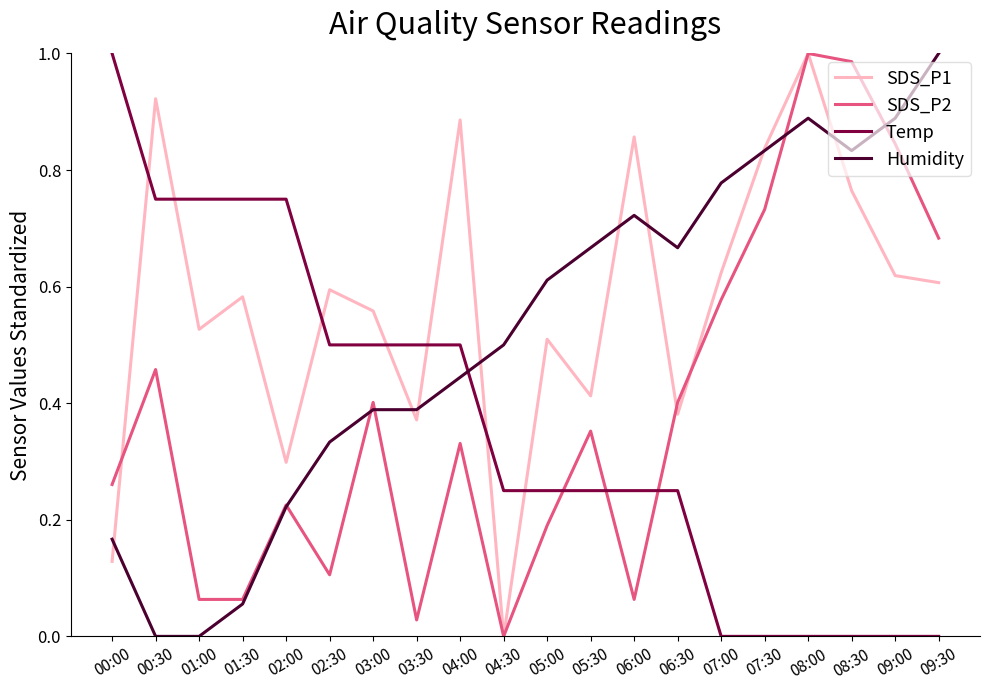

At which category does SDS_P1 reach its first local valley?

01:00